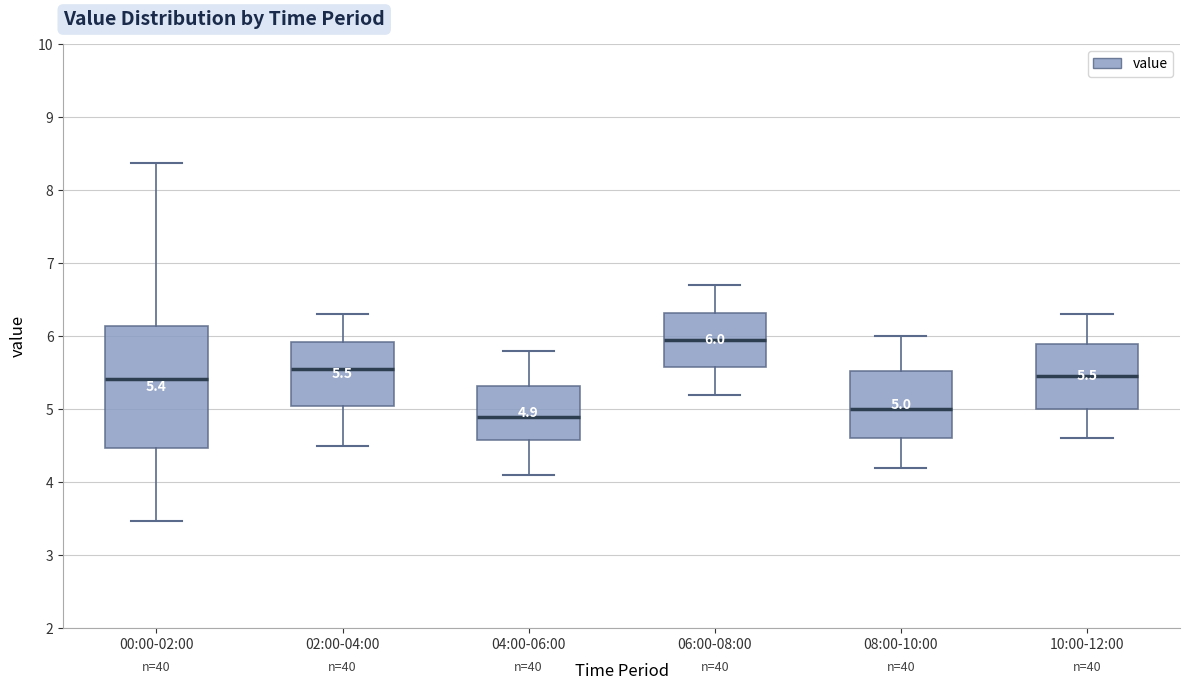

Comparing the boxes themselves (not the whiskers), which one is the tallest?

00:00-02:00